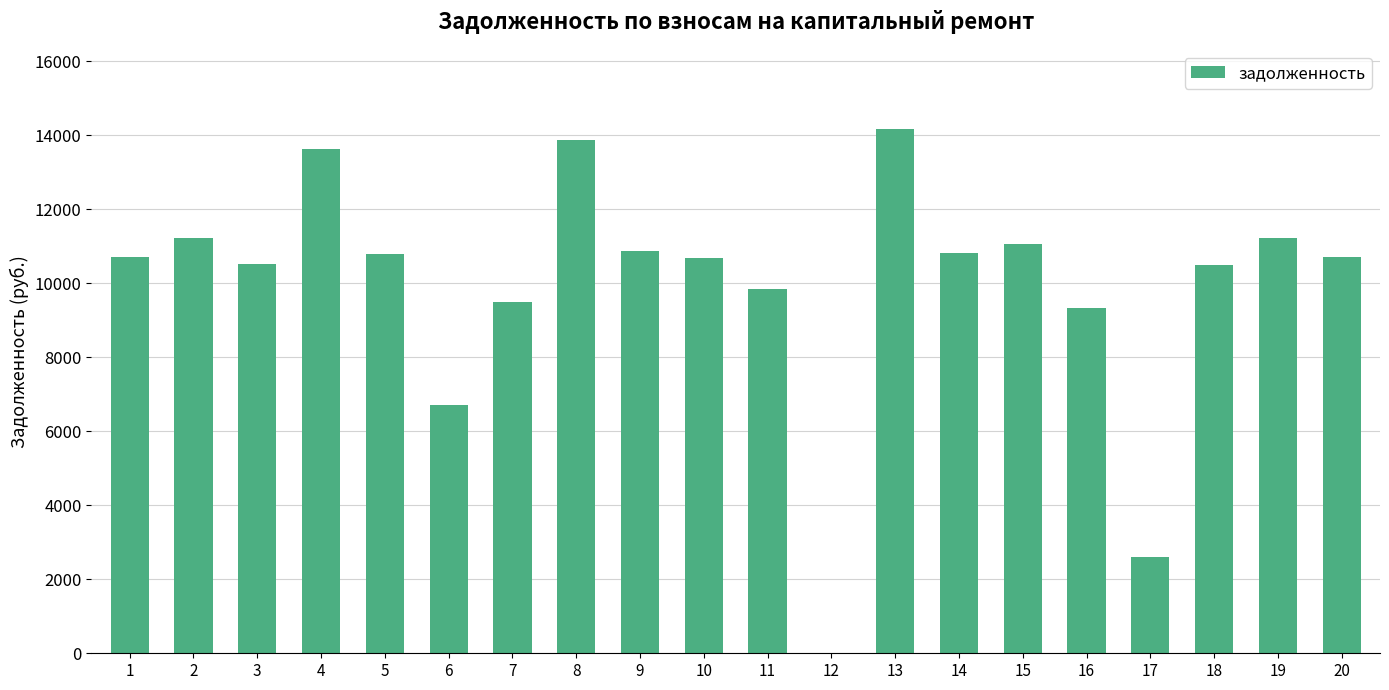

True or false: the data shows 10862.6 at 9.

True